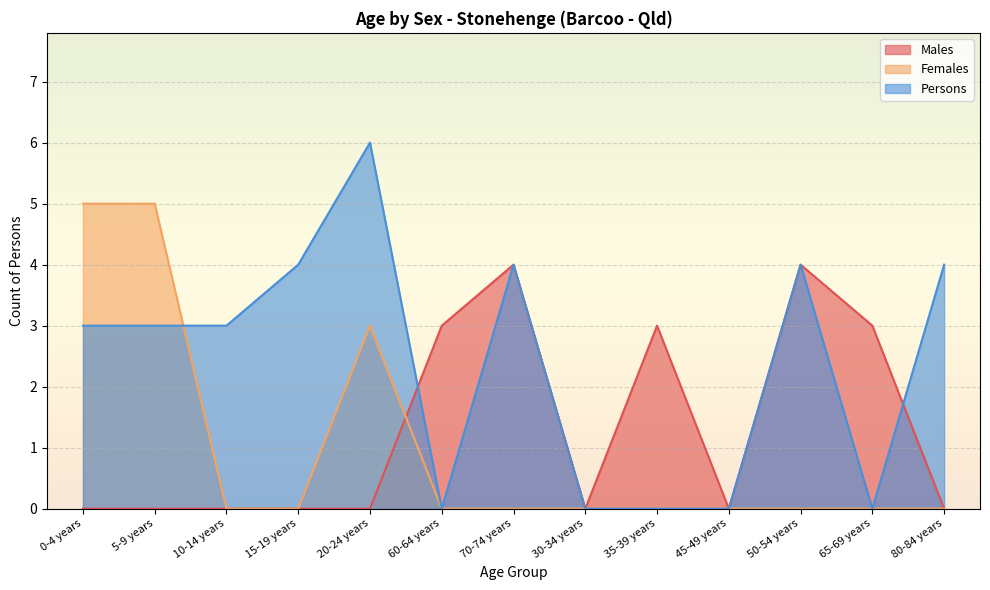

The value of Females at 70-74 years is 2. True or false?

False